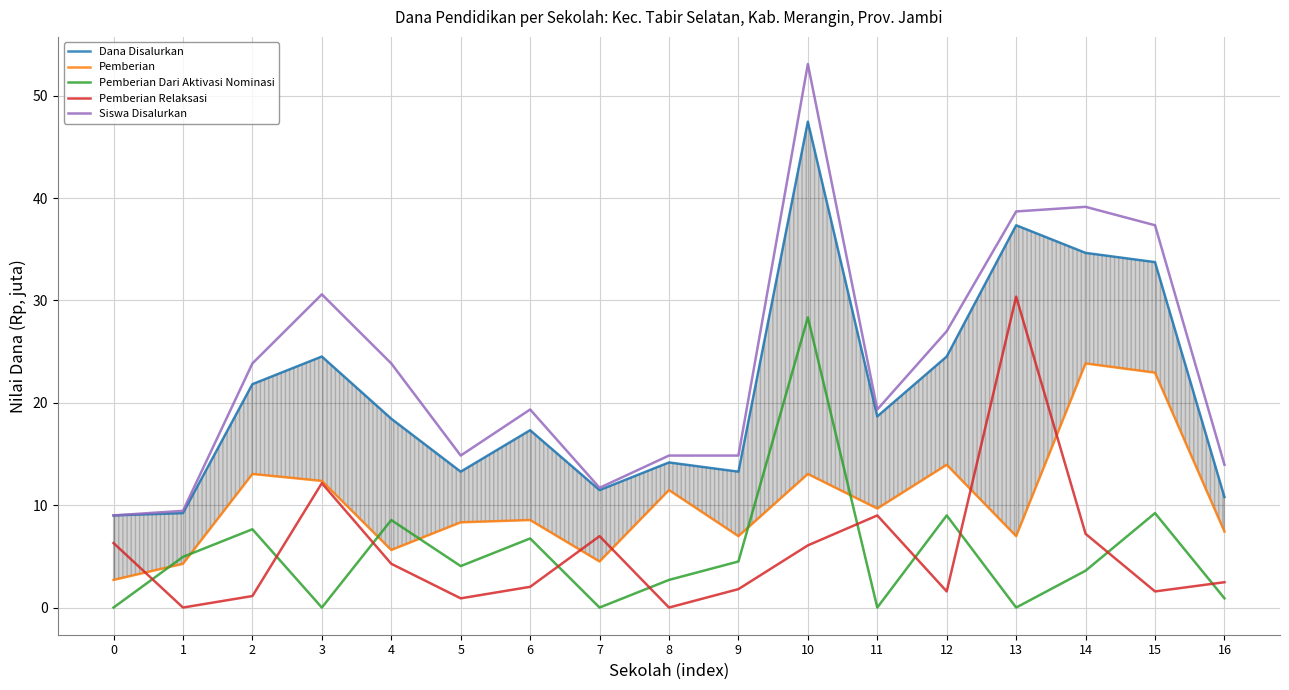

What is the maximum value shown in the chart?

53.1